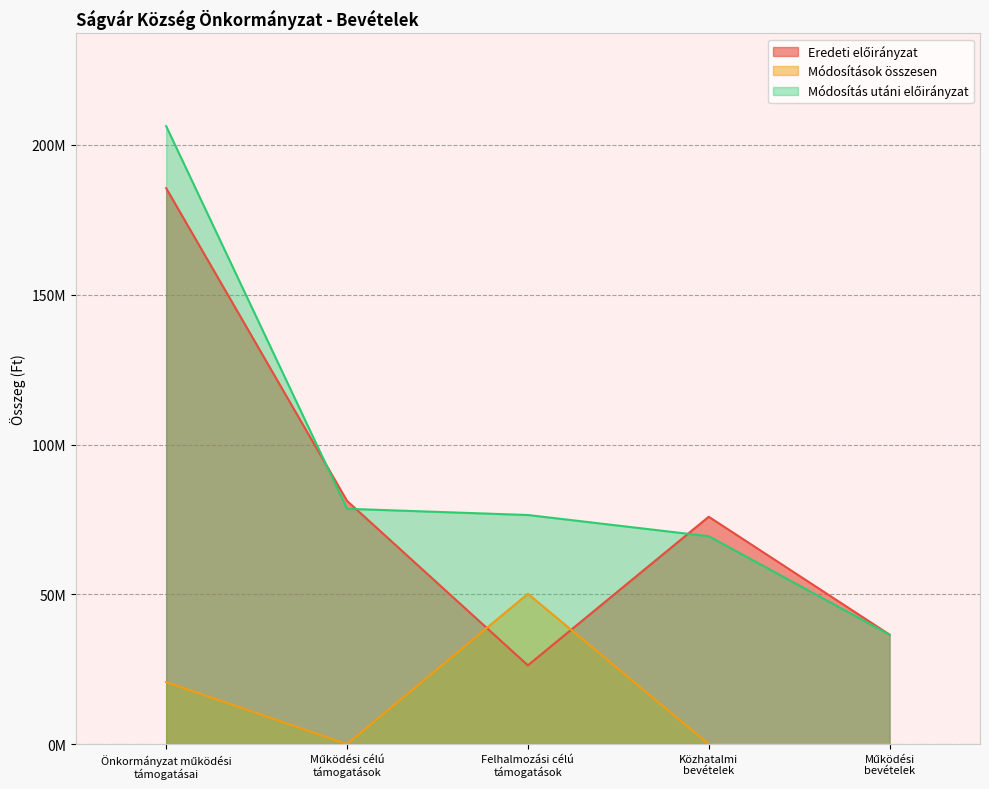

Does the chart display data point markers on the line(s)?

No